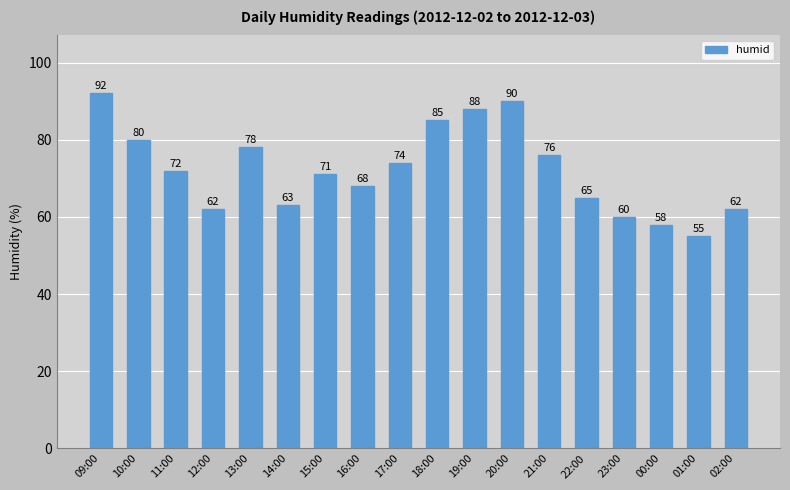

How many series are shown in this chart?

1